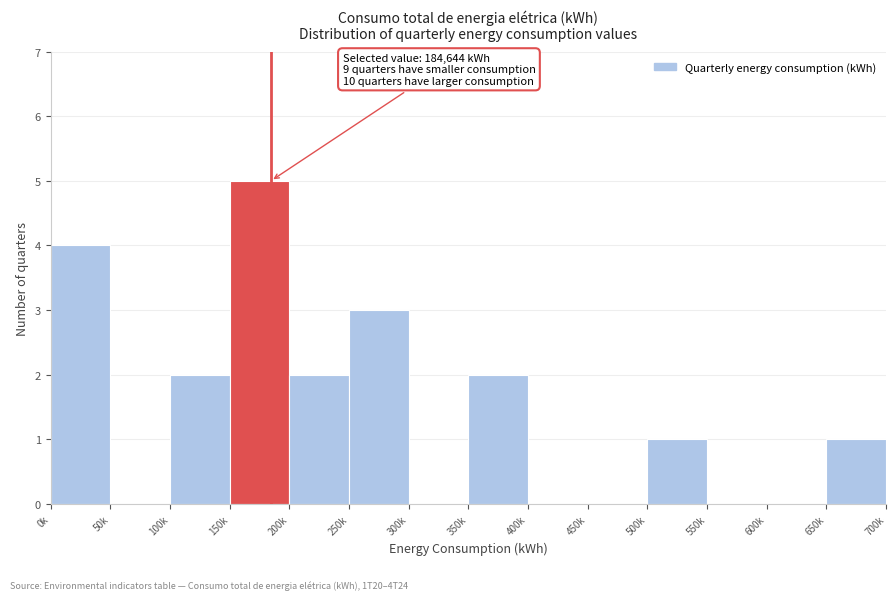

Reading left to right, what are all the values shown in this chart?

0k=4	50k=0	100k=2	150k=5	200k=2	250k=3	300k=0	350k=2	400k=0	450k=0	500k=1	550k=0	600k=0	650k=1